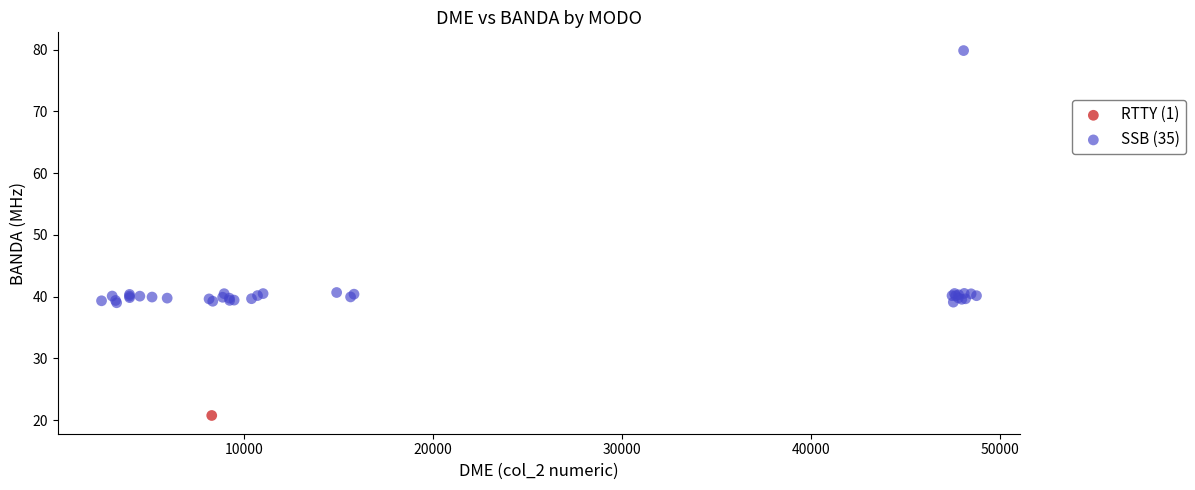

What are all the series names shown in the legend?

RTTY (1), SSB (35)